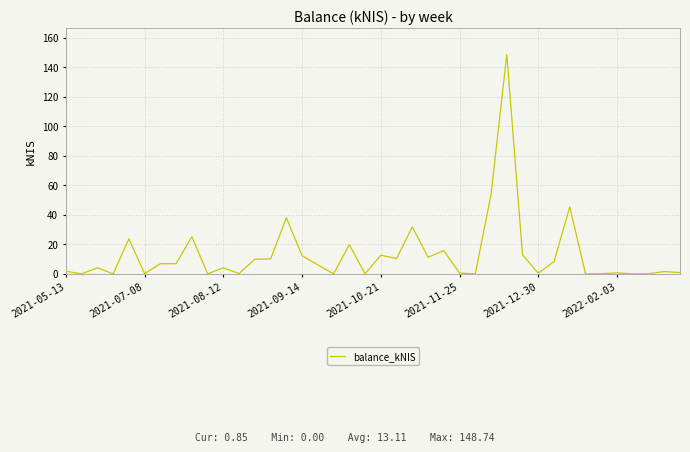

What is the average value?

13.1